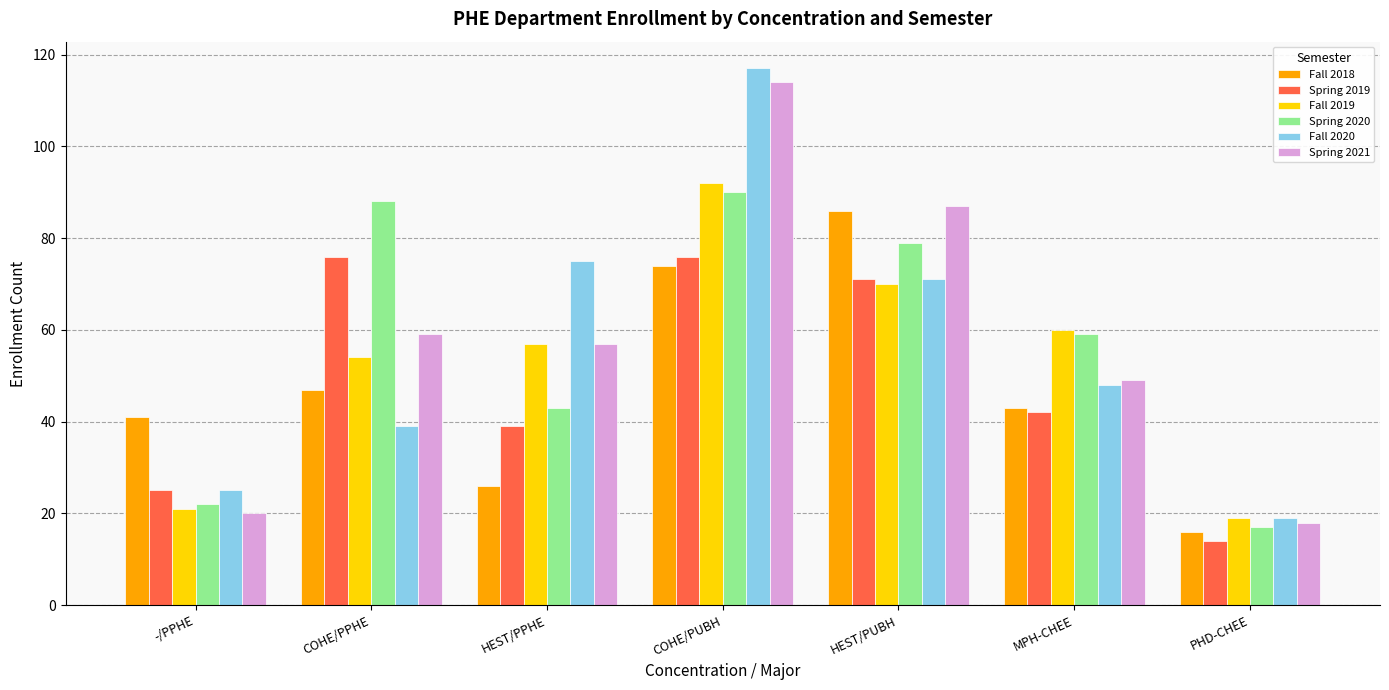

What is the sum of all Spring 2020 values?

398